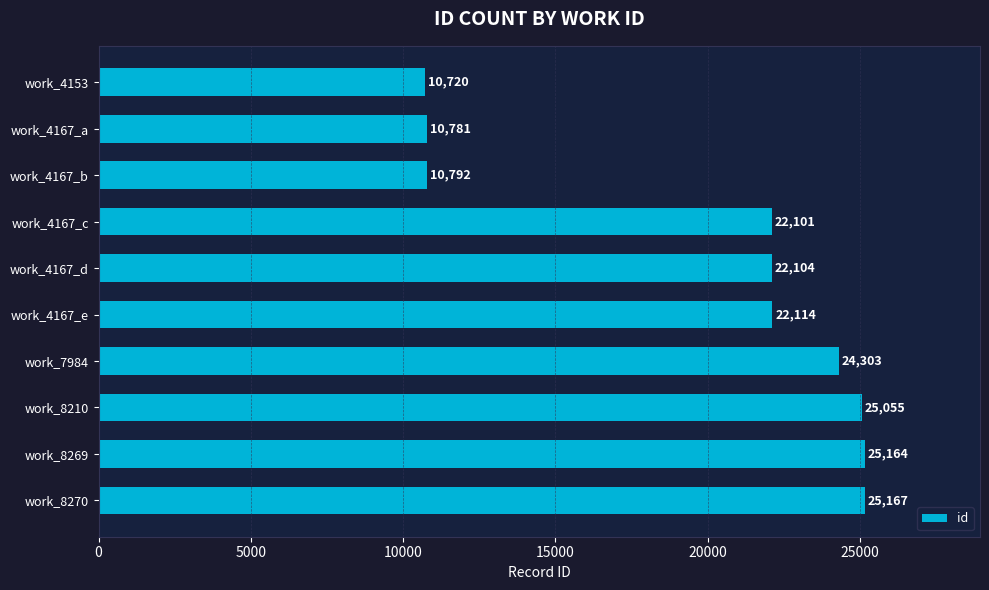

Reading top to bottom, extract all data points from this chart.

10720	10781	10792	22101	22104	22114	24303	25055	25164	25167